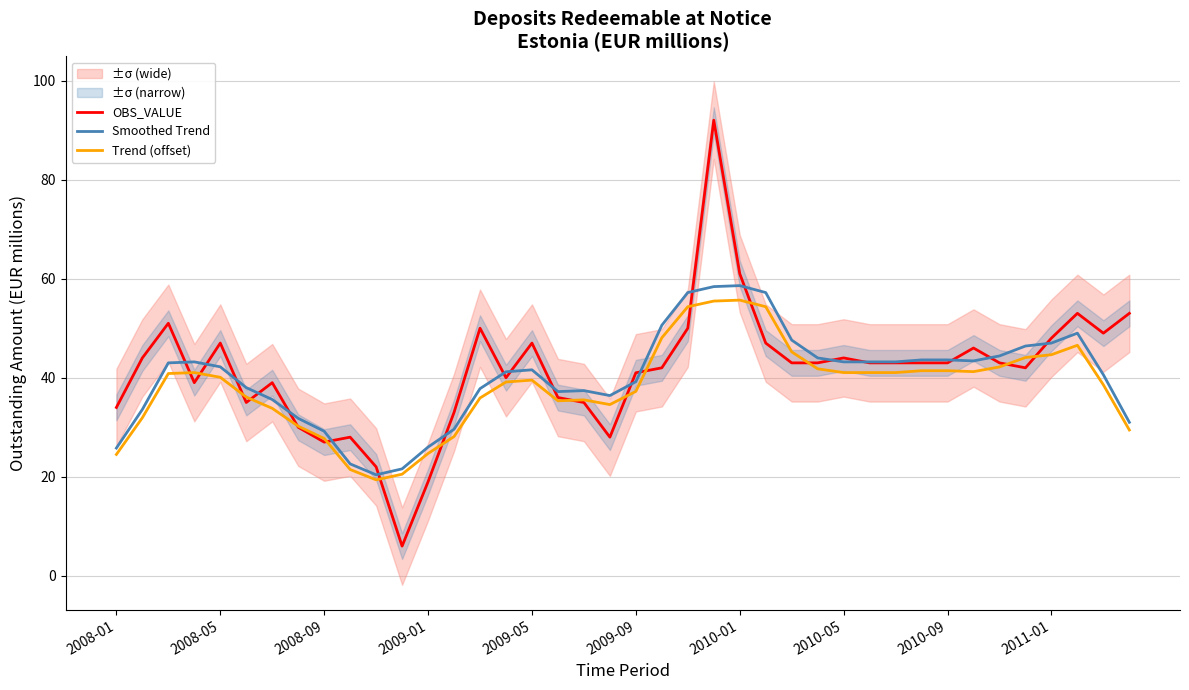

True or false: Trend (offset) and Smoothed Trend intersect in this chart.

False